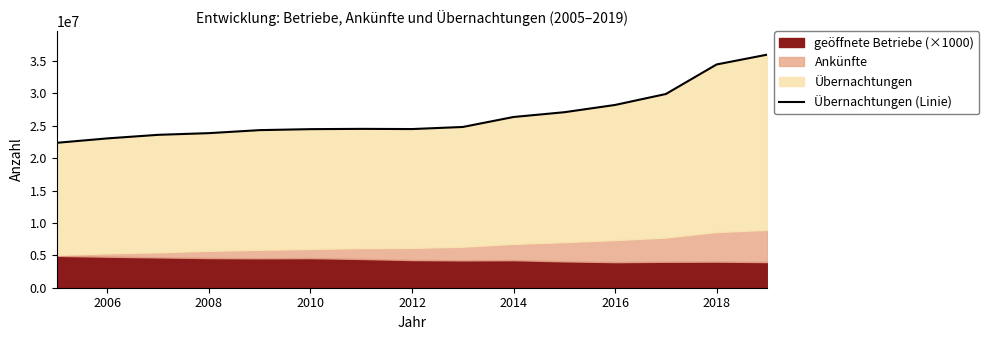

What is the change in value from 2008 to 2012?

+724207